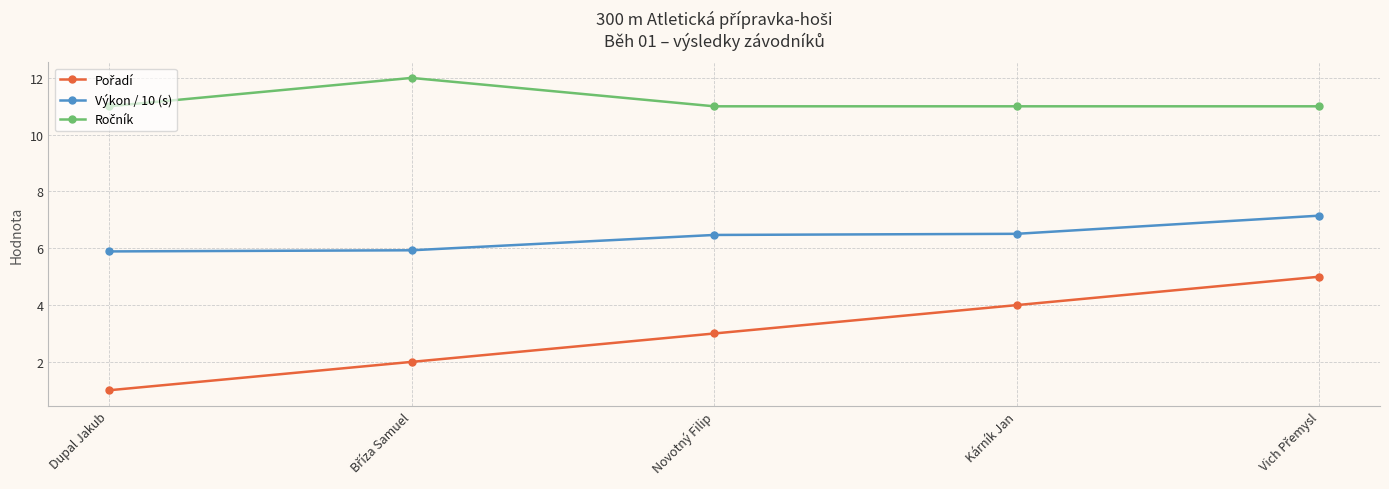

Which category has the lowest value across all series?

Dupal Jakub